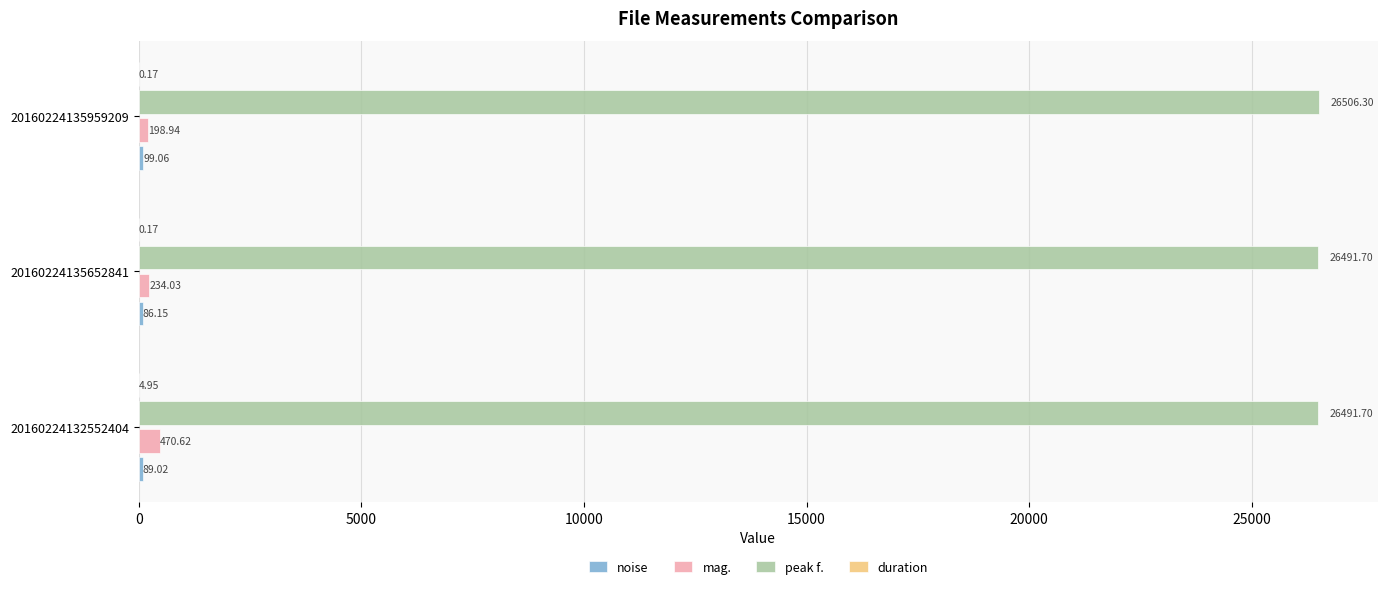

What is the total value across all series at 20160224135959209?

26804.5